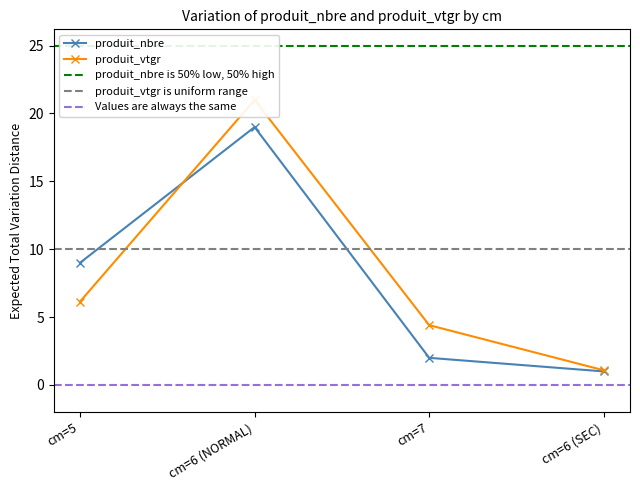

In produit_vtgr, how many points are higher than both neighbors (excluding endpoints)?

1